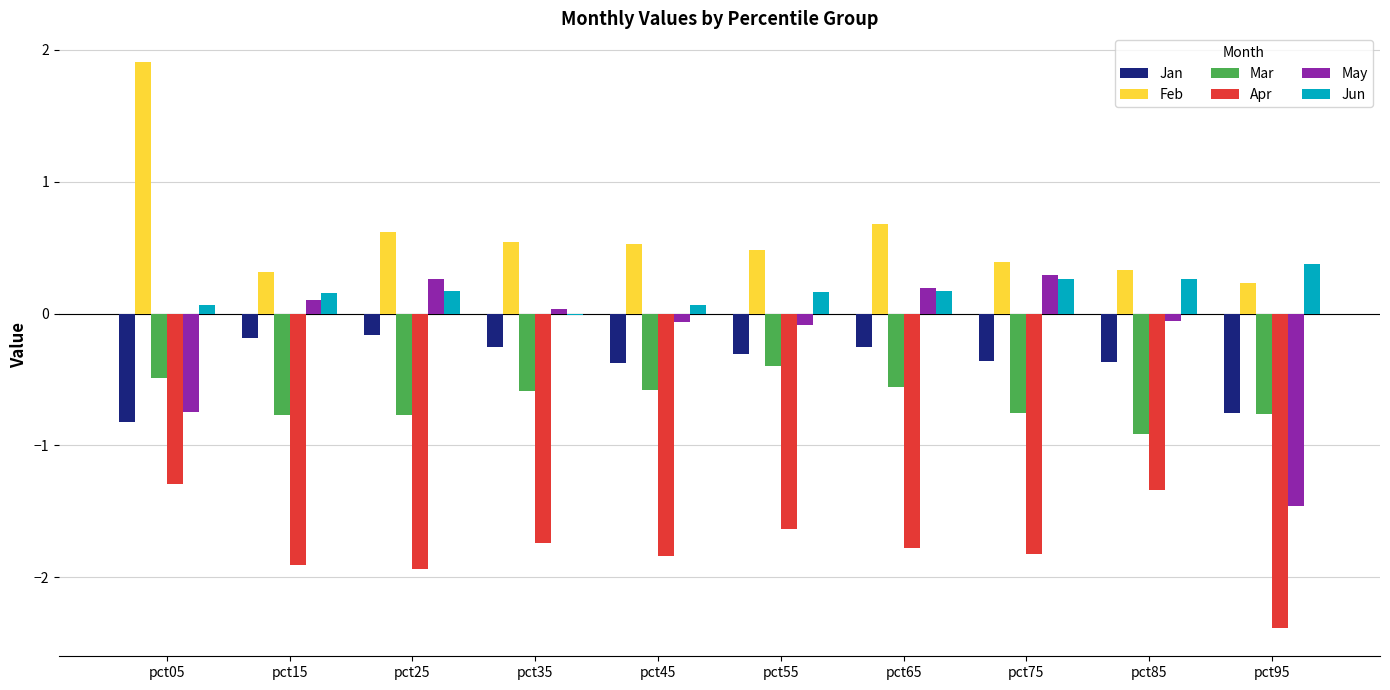

What is the total value across all series at pct25?

-1.8